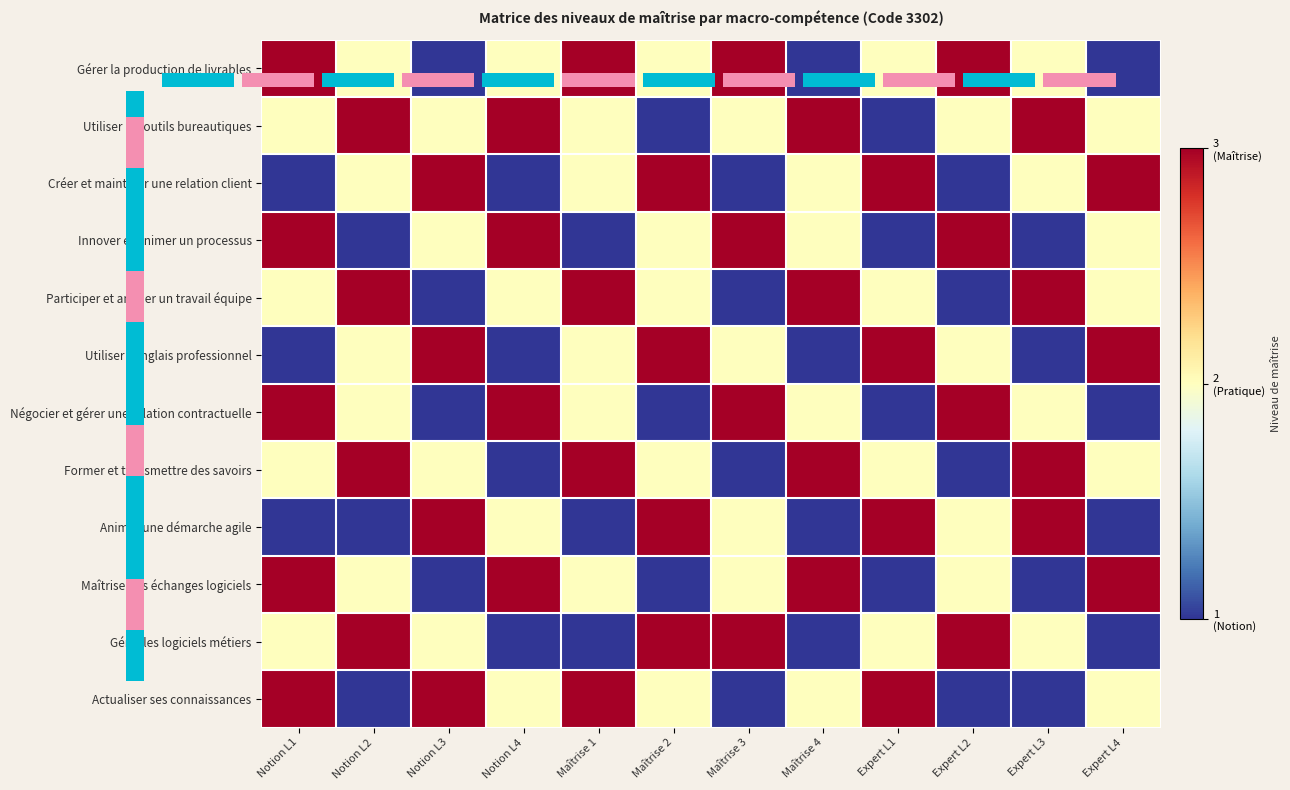

What is the total value across all series at Expert L4?

23